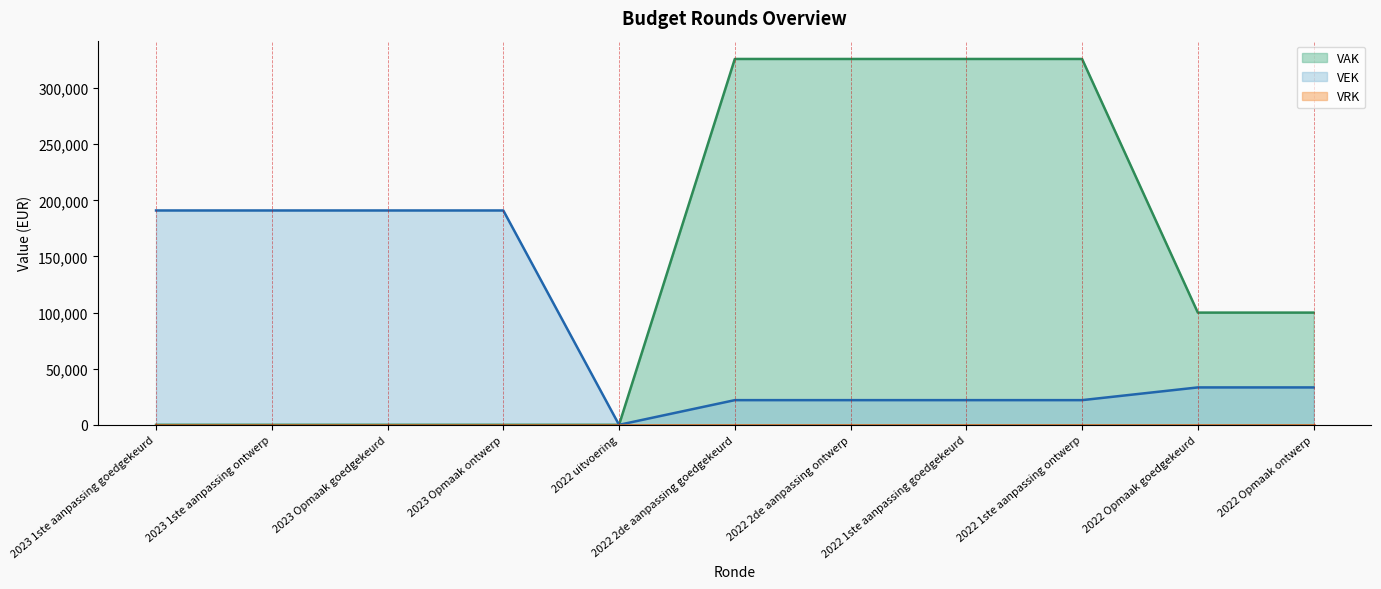

True or false: VAK and VEK intersect in this chart.

False